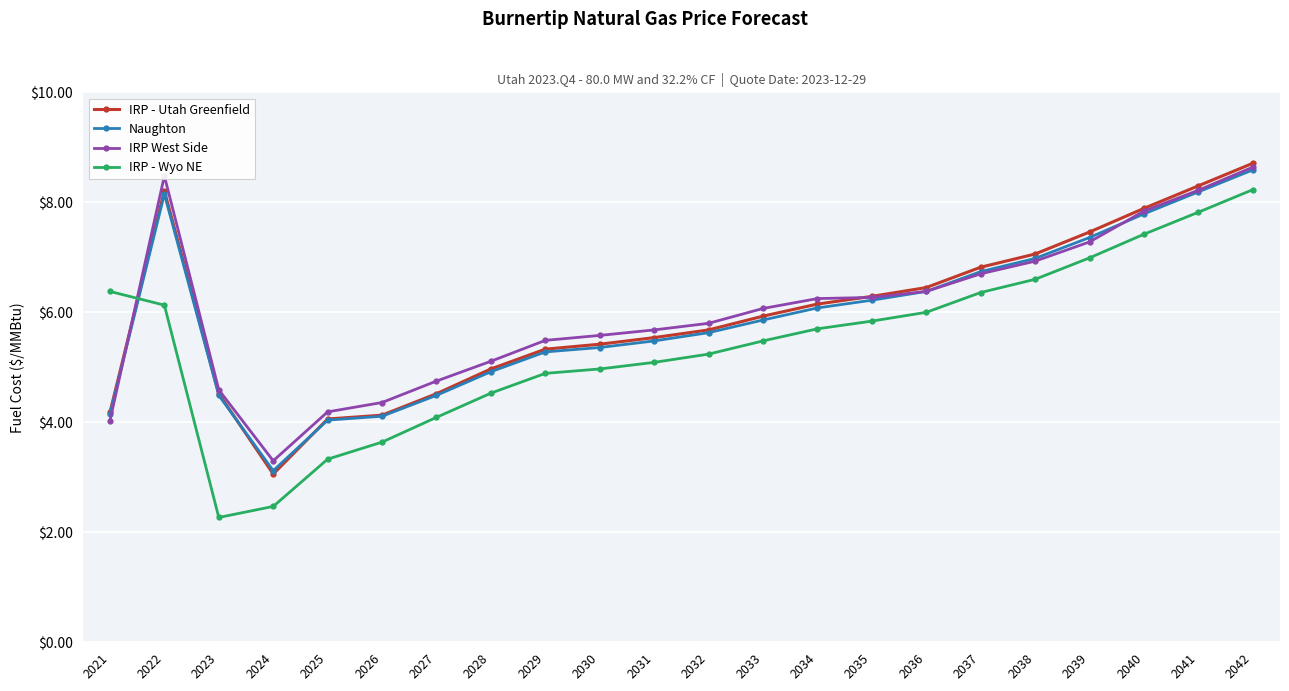

At which category does Naughton reach its first local peak?

2022